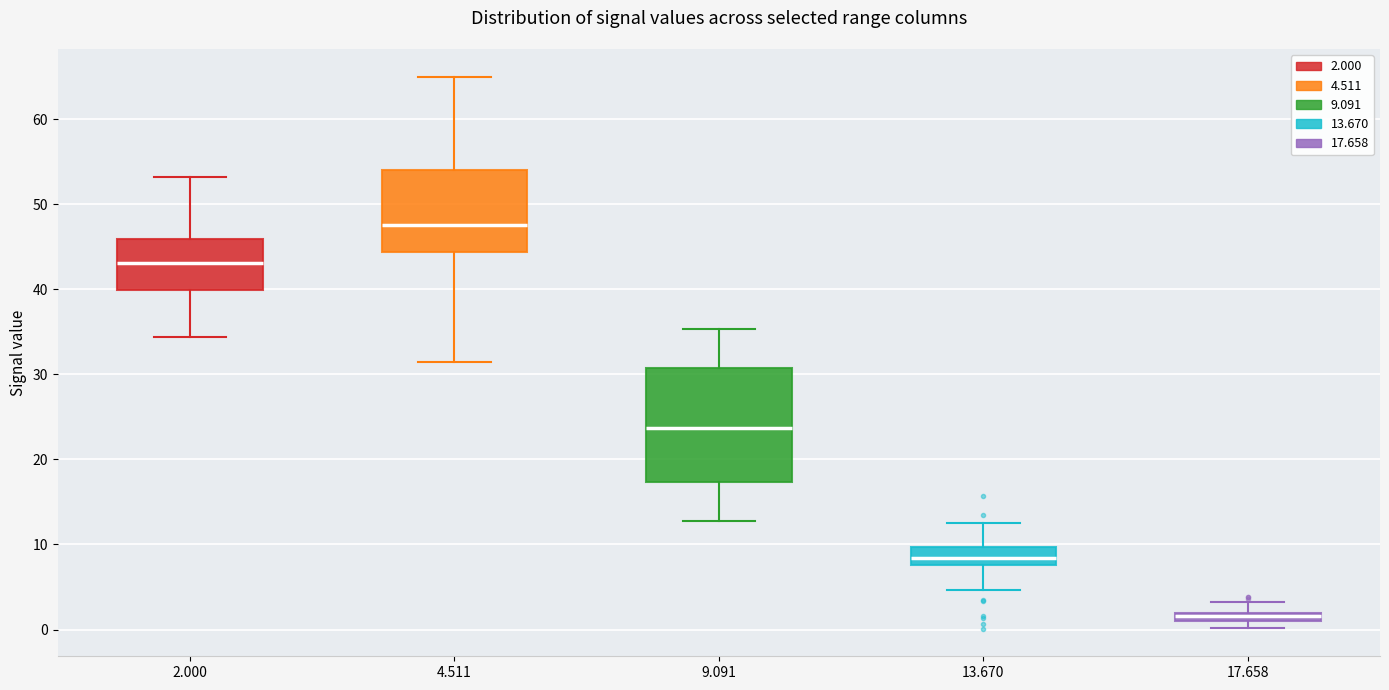

Which box's median line is the lowest?

17.658